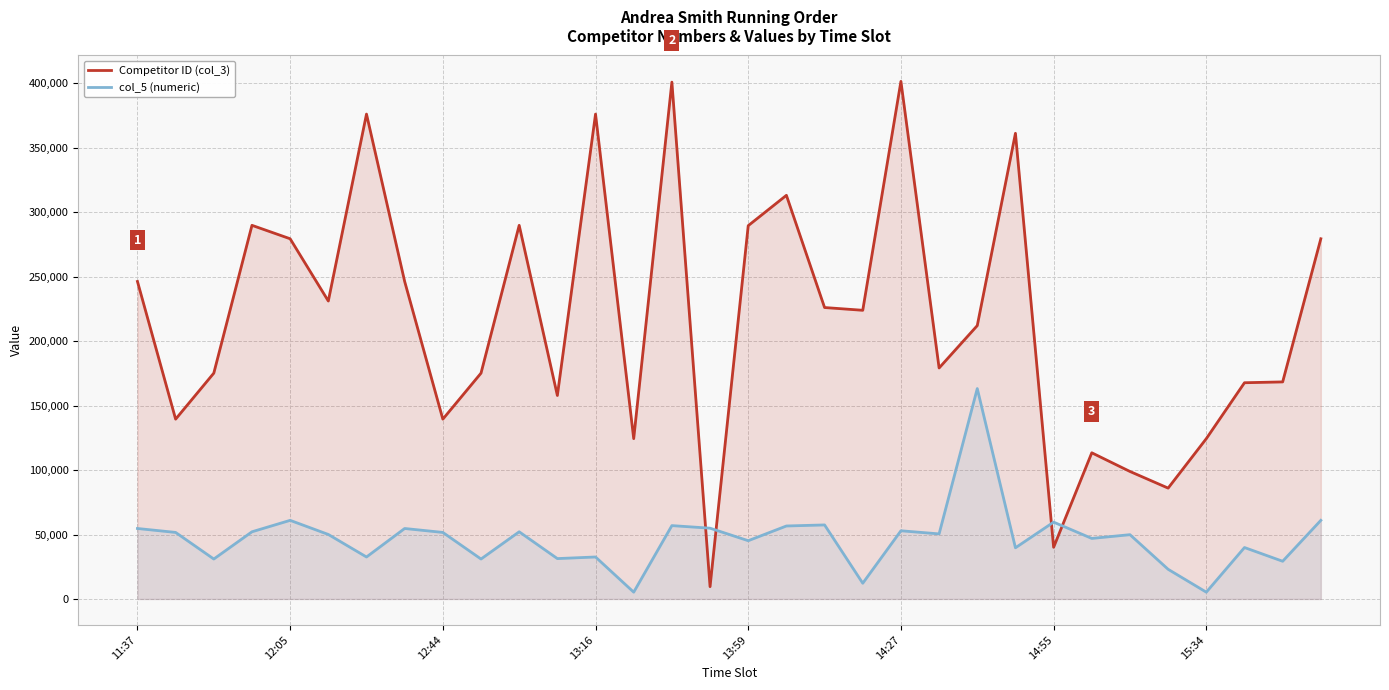

What is the difference between the highest and lowest values at 13:16?

343528